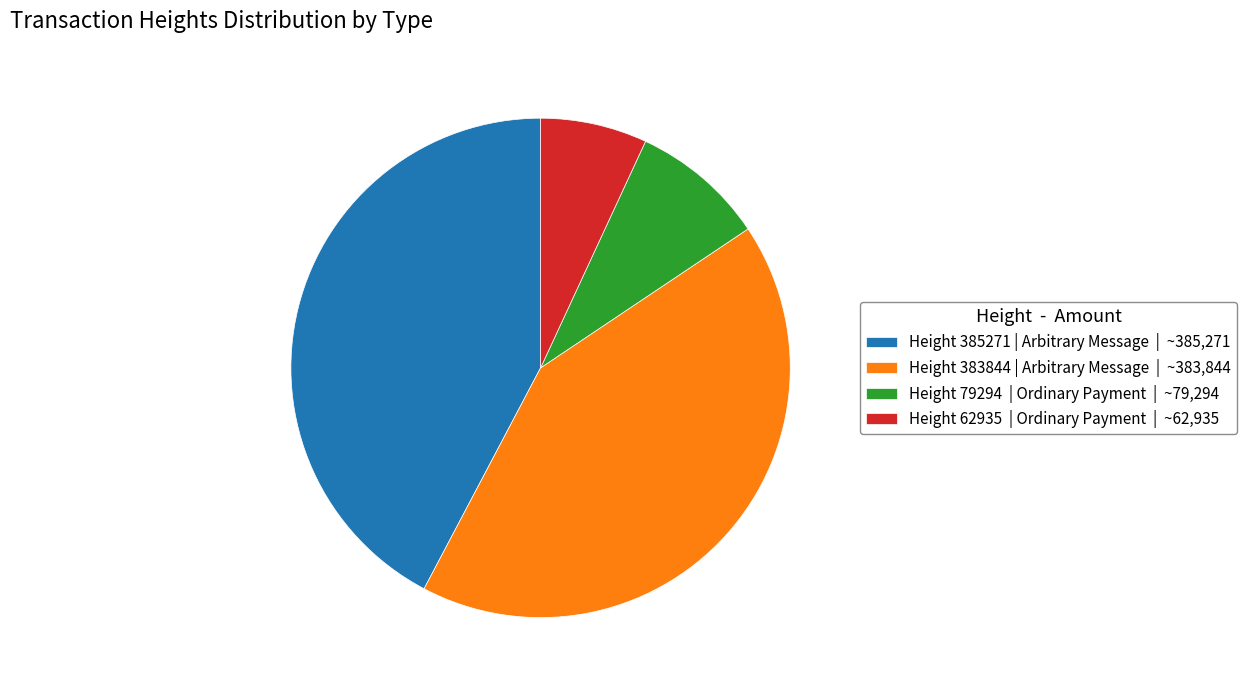

Does any single category account for the majority?

No